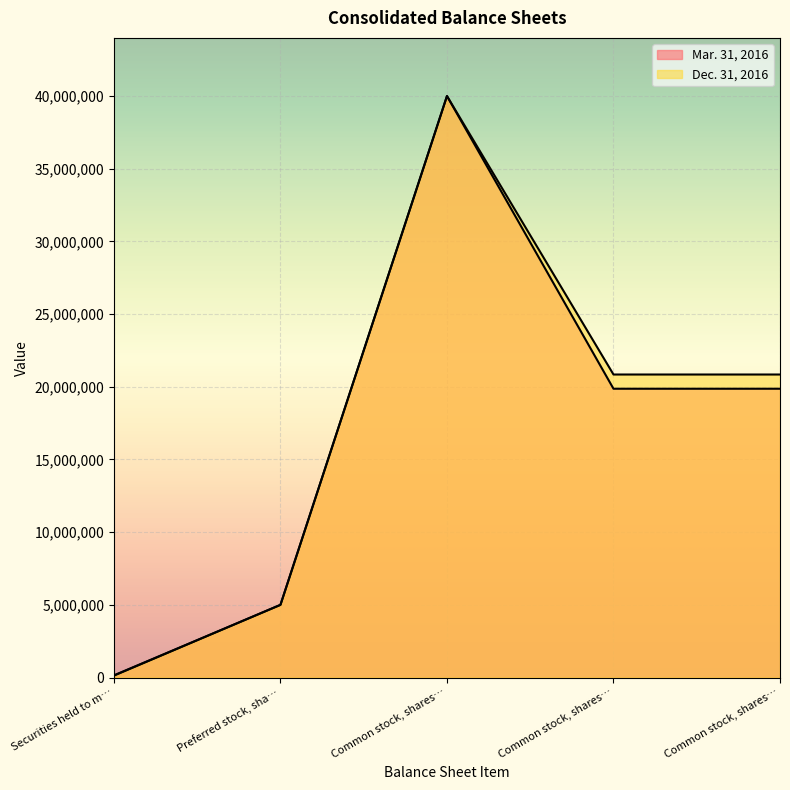

How many lines are shown in the chart?

2